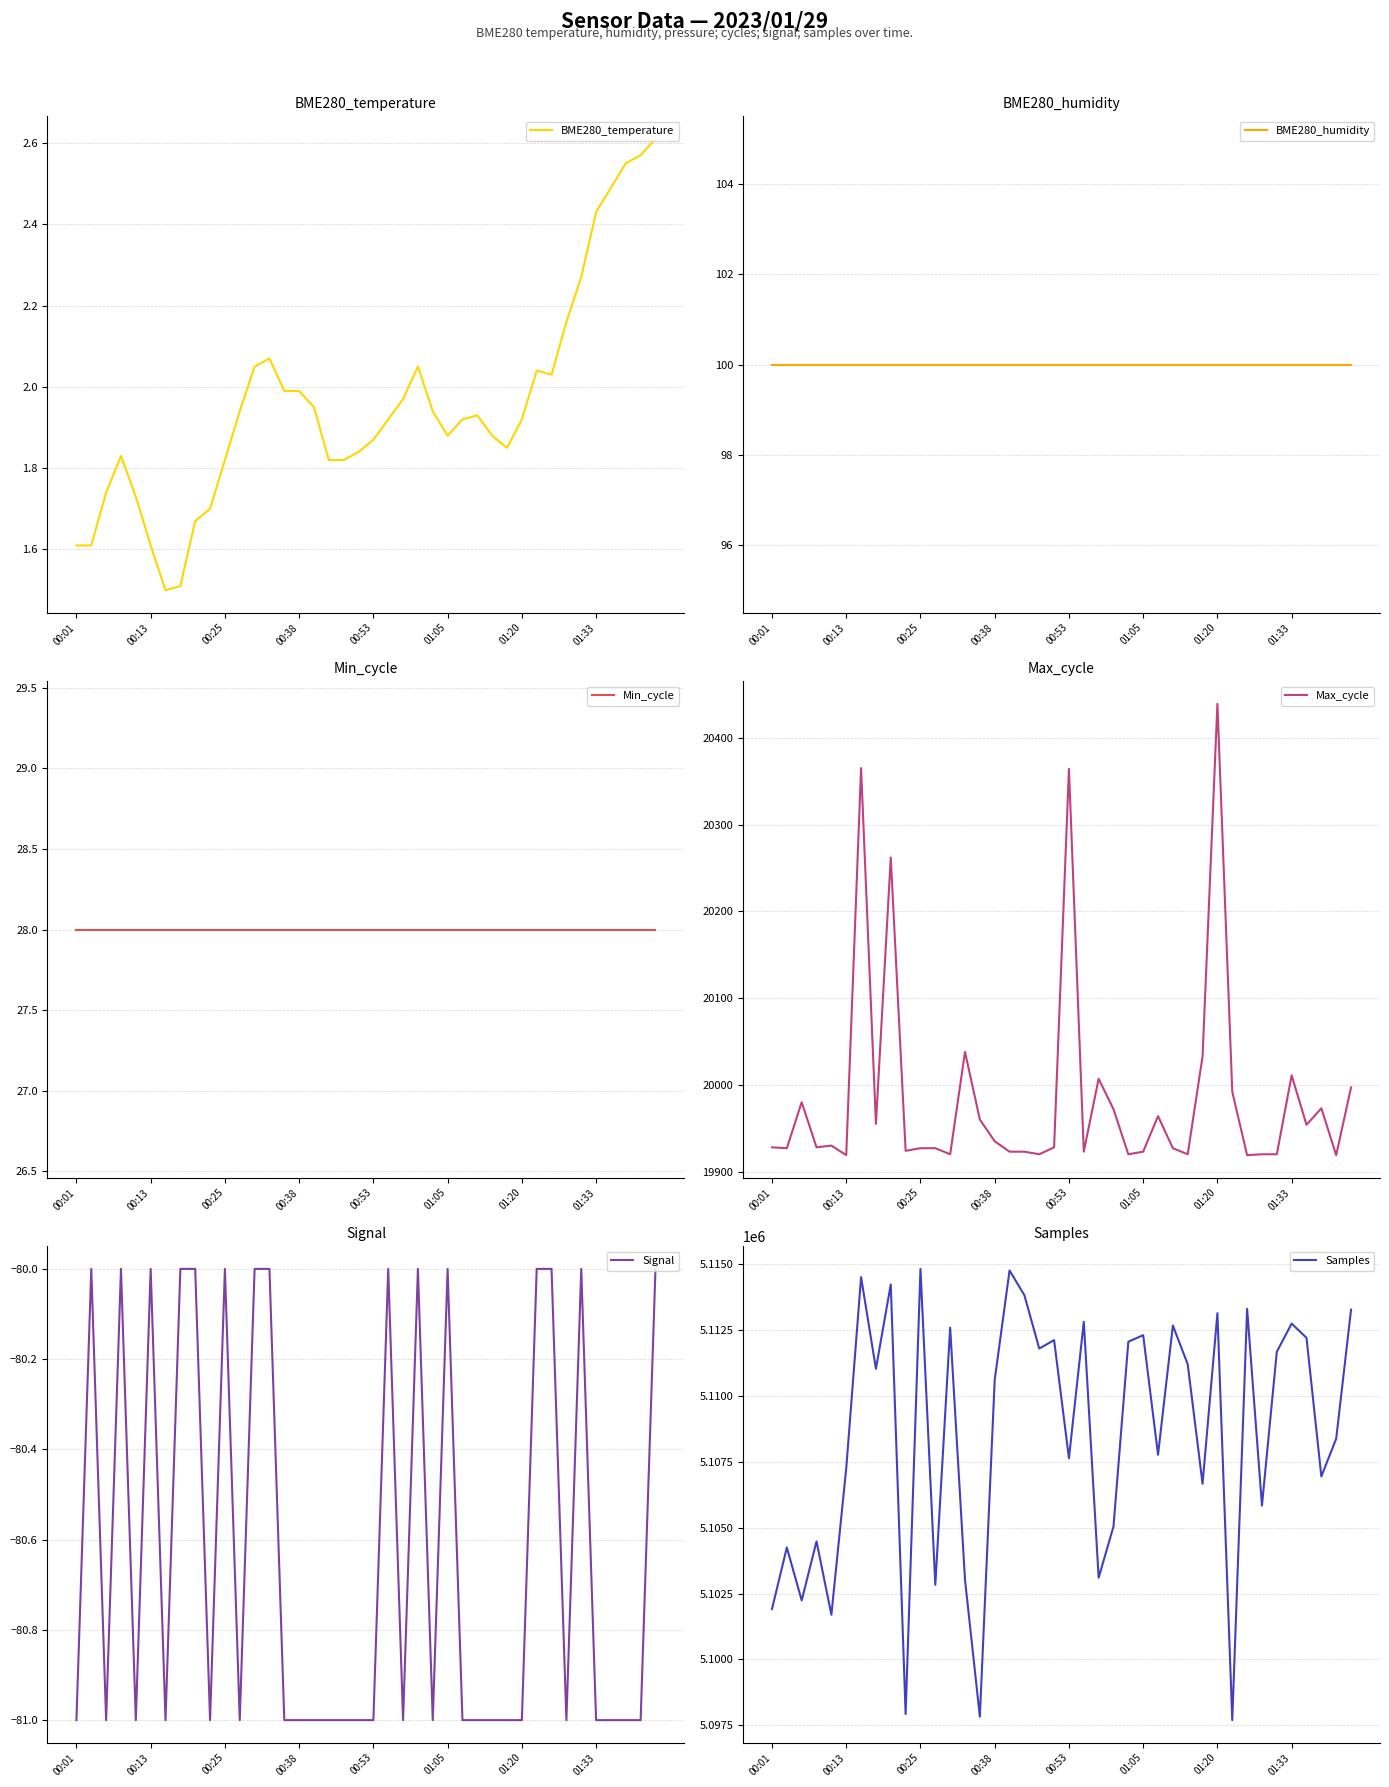

The value of Min_cycle at 37 is 18.7. True or false?

False